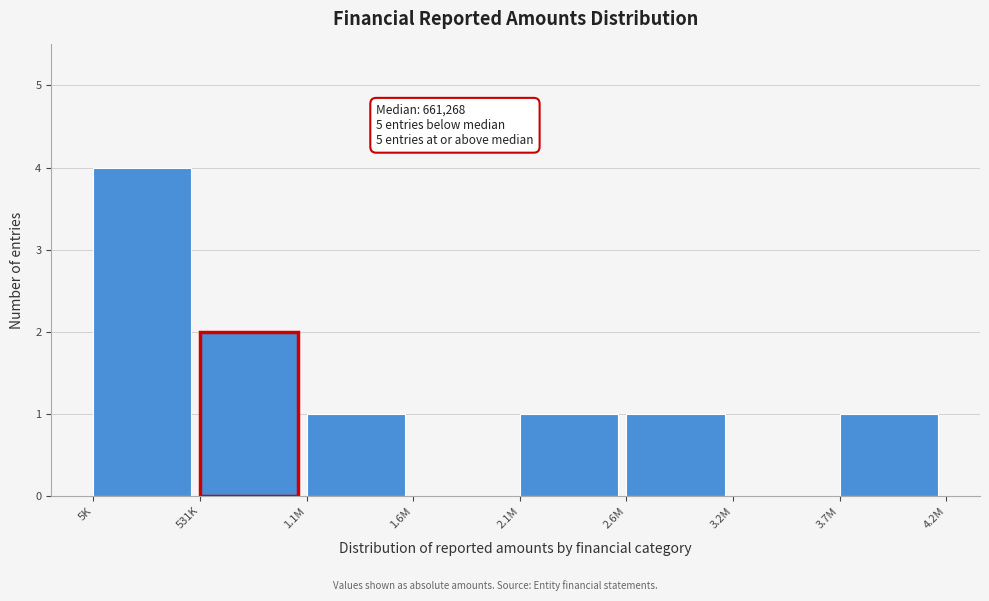

Reading left to right, list all the values displayed in this chart.

5K=4	531K=2	1.1M=1	1.6M=0	2.1M=1	2.6M=1	3.2M=0	3.7M=1